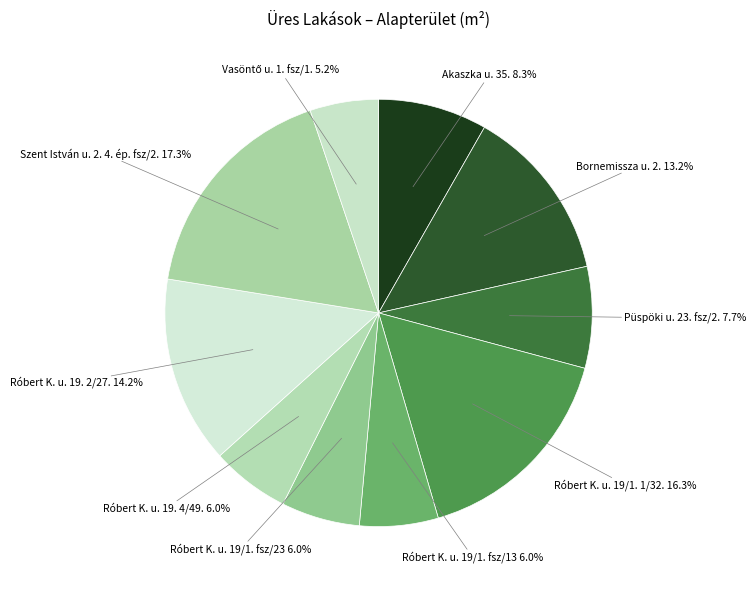

How many segments does this pie chart have?

10